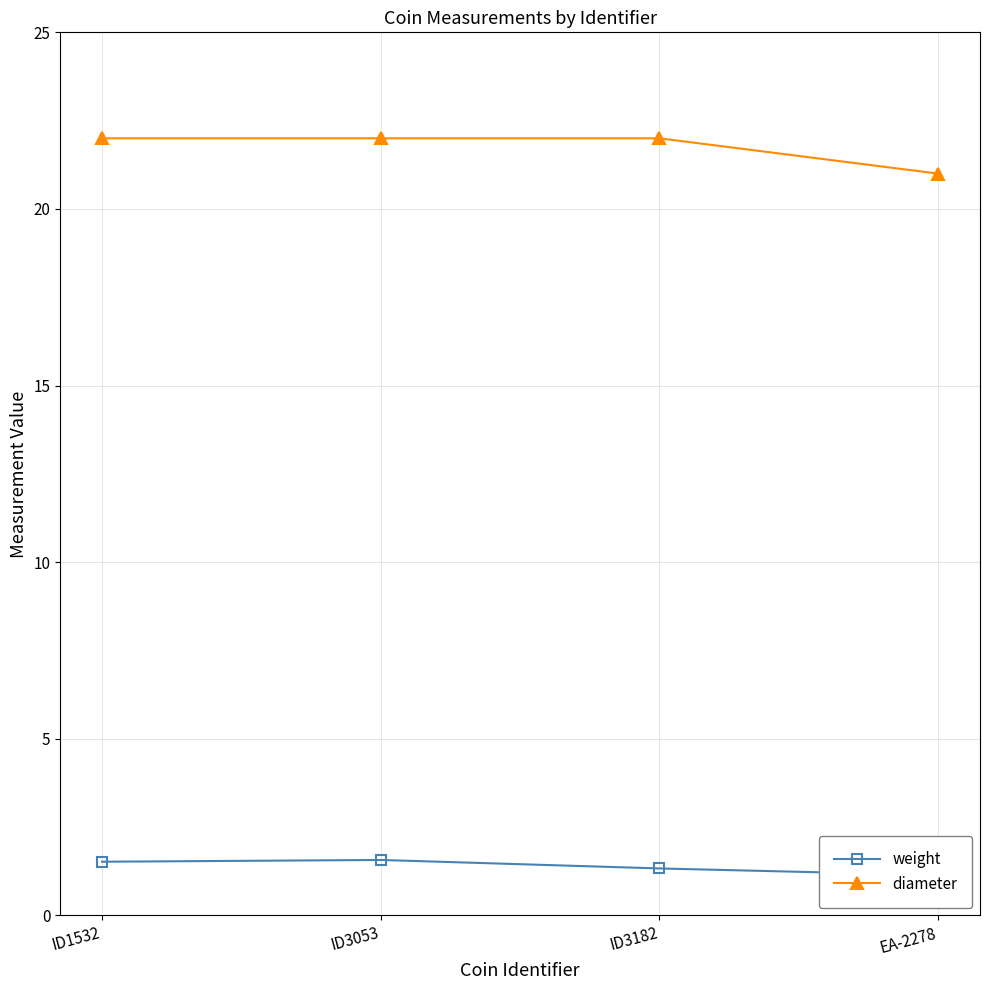

Which series changed the most between ID1532 and ID3053?

weight